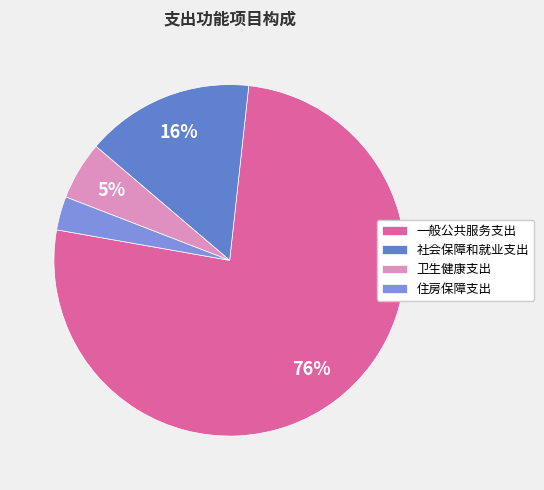

True or false: 卫生健康支出 accounts for 14% of the total.

False